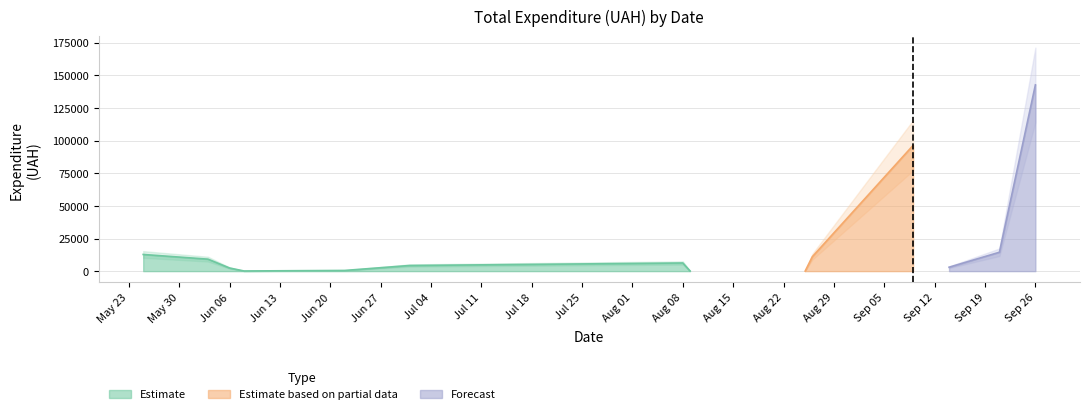

What is the maximum value for Estimate?

12768.4